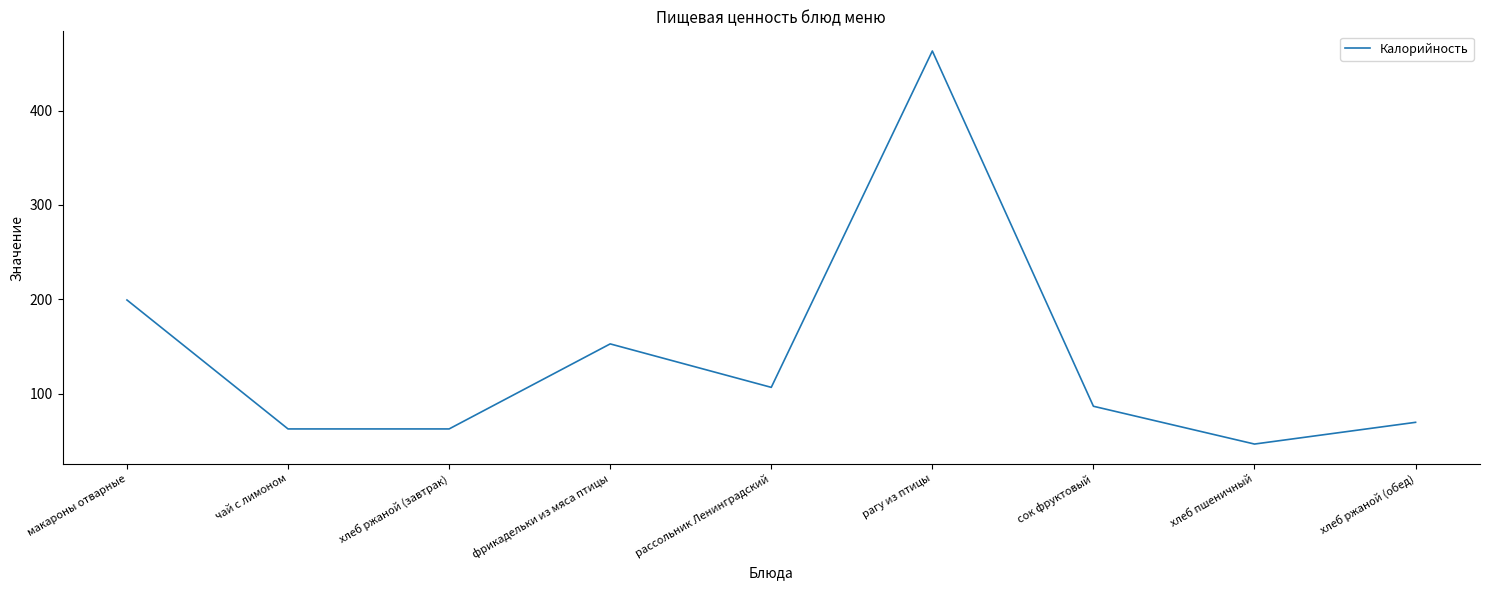

Is it true that the value at хлеб ржаной (завтрак) is 90.0?

False